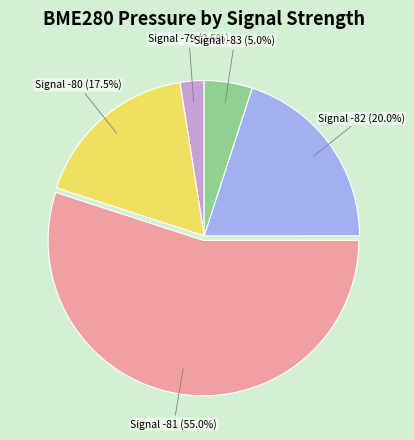

To the nearest percent, what is the average slice percentage?

20%